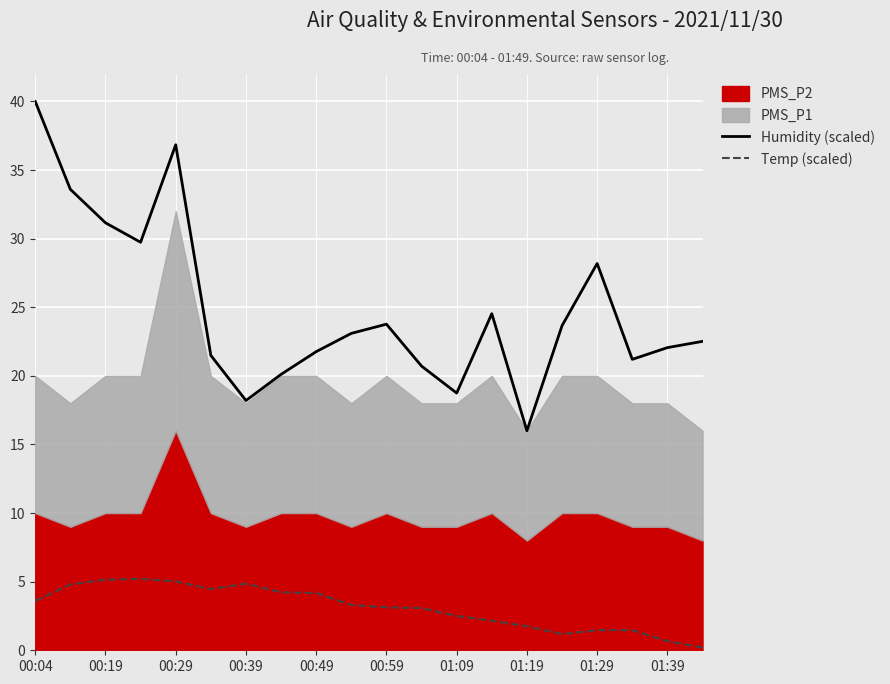

How many interior local valleys does the Humidity (scaled) series have?

5